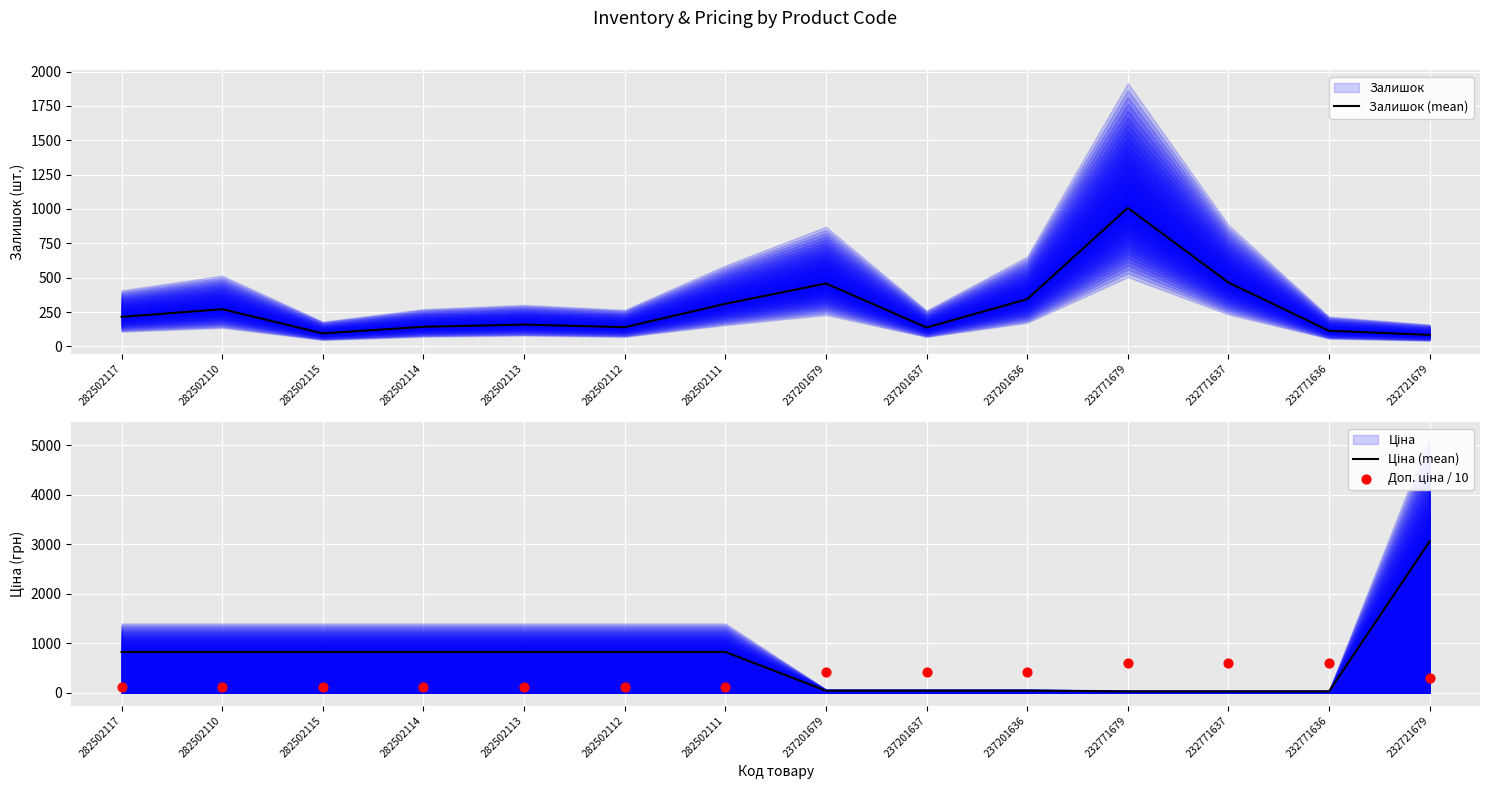

Which series reaches the minimum Y coordinate?

Ціна (mean)